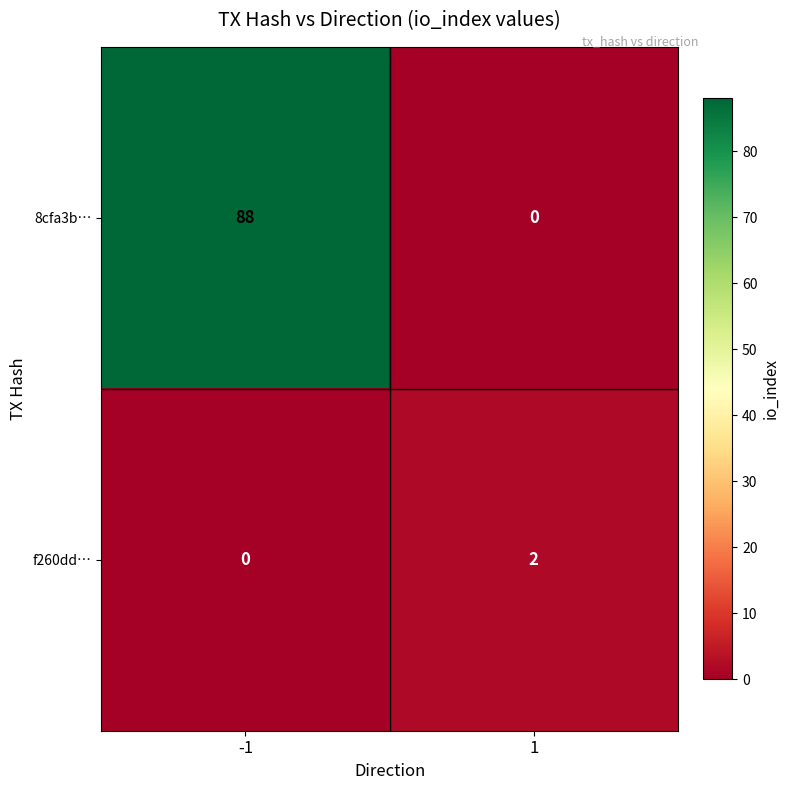

Reading right to left, list all the values displayed in this chart.

8cfa3b…: 0	88
f260dd…: 2	0